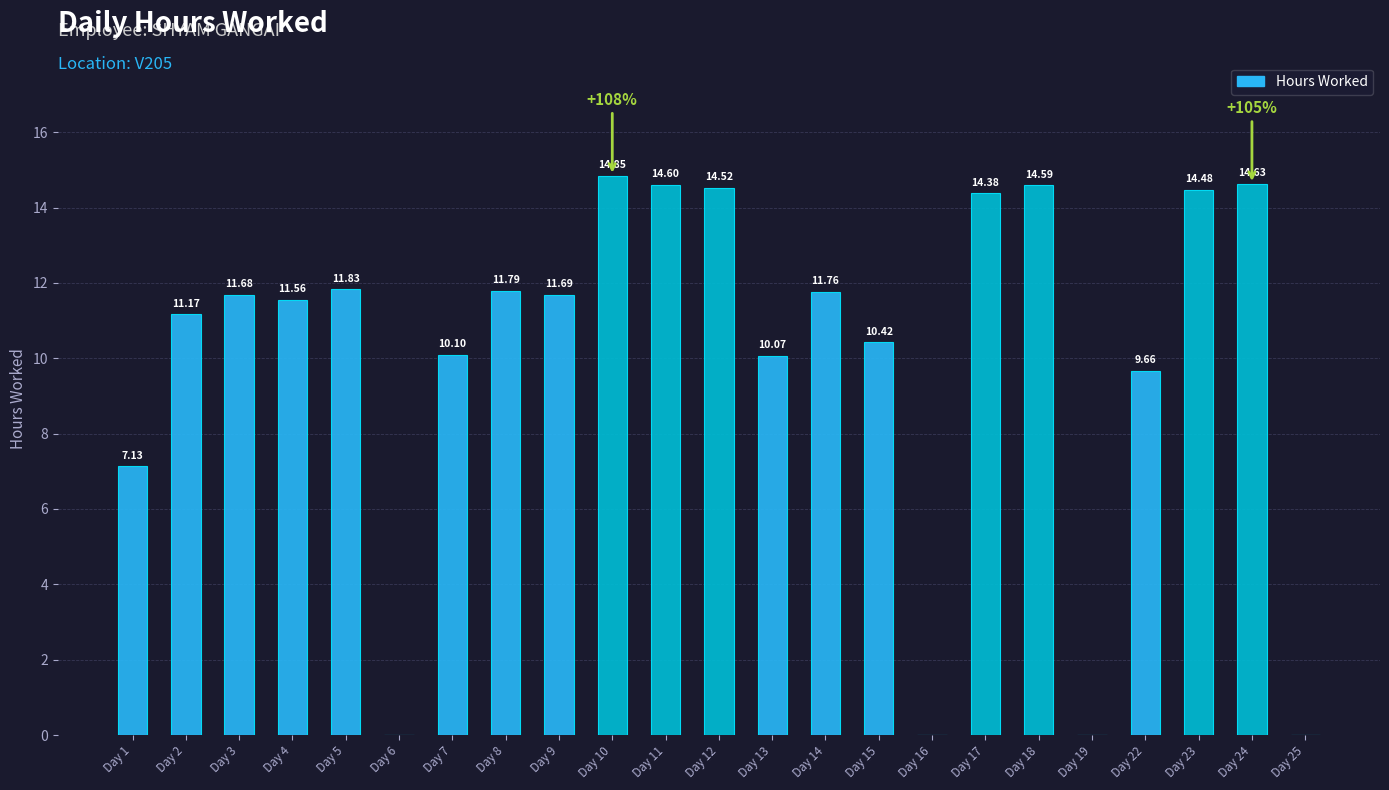

What is the change in value from Day 1 to Day 7?

+3.0